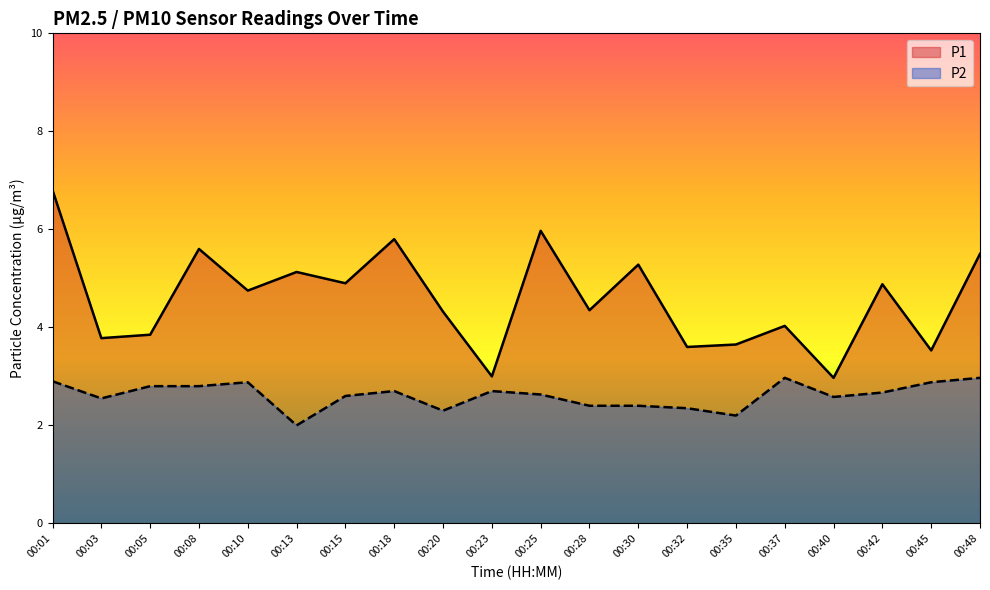

The P1 series shows 3.6 at 00:35. True or false?

True